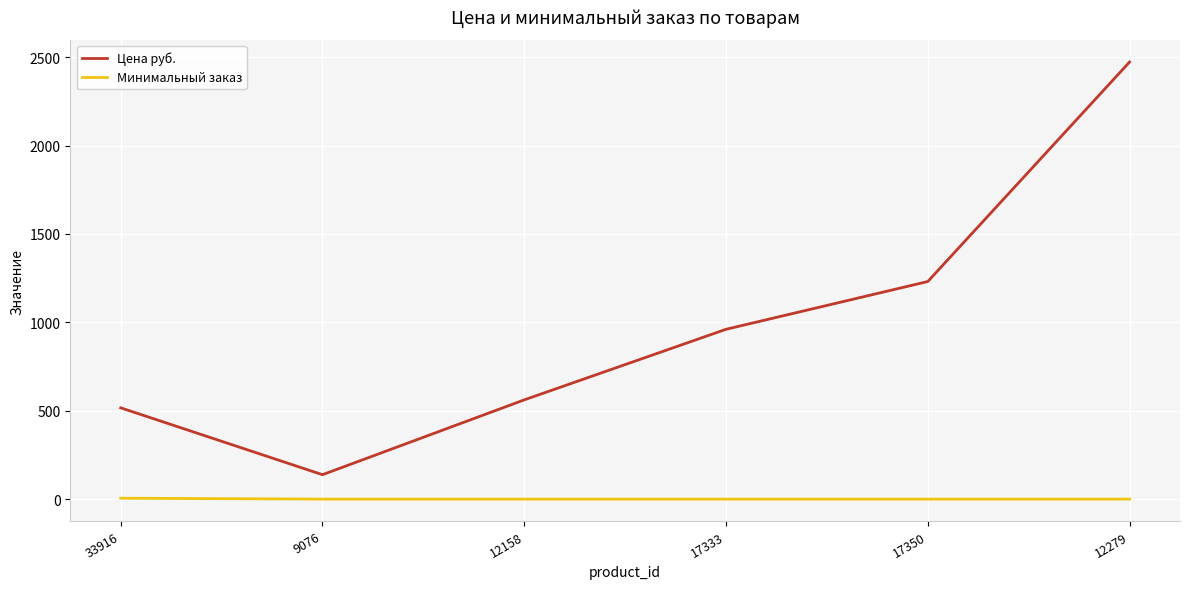

What is the maximum value shown in the chart?

2472.0